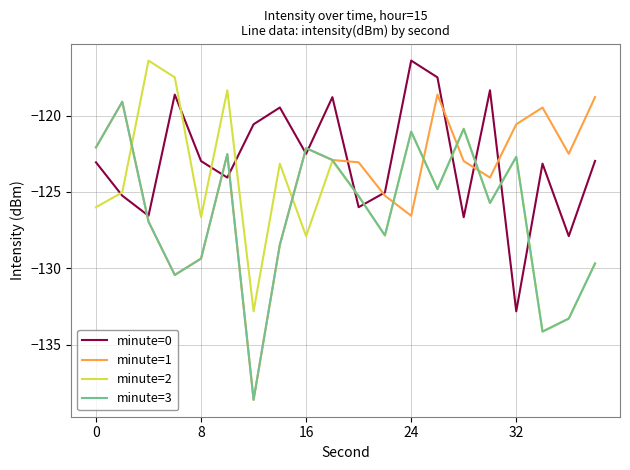

What is the smallest value displayed?

-138.6